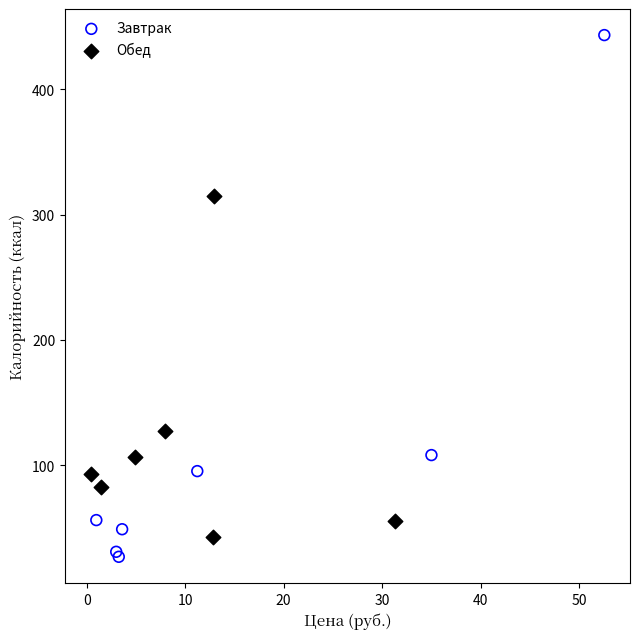

Which series contains the highest Y value?

Завтрак